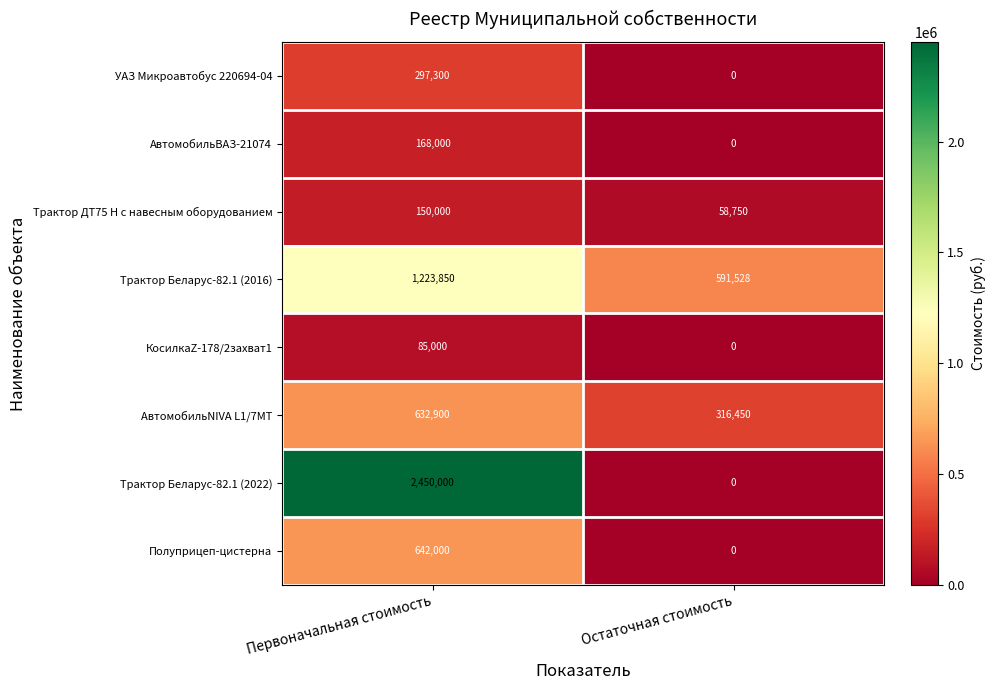

Which series has the largest total across all categories?

Трактор Беларус-82.1 (2022)